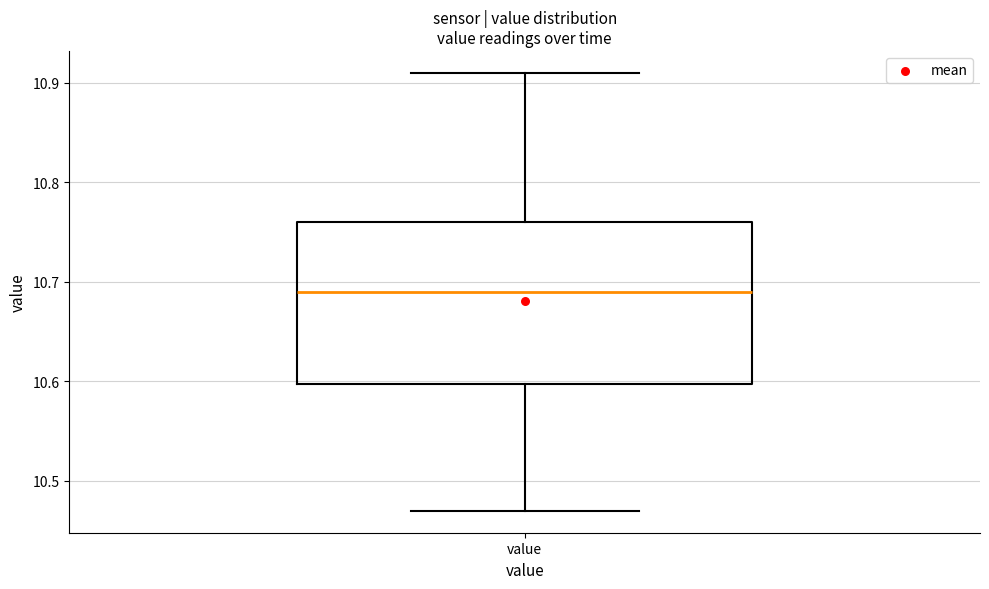

Where does the lower whisker of the box for value end on the y-axis? The values are not printed on the chart, so give them approximately, as read against the axis.

10.47